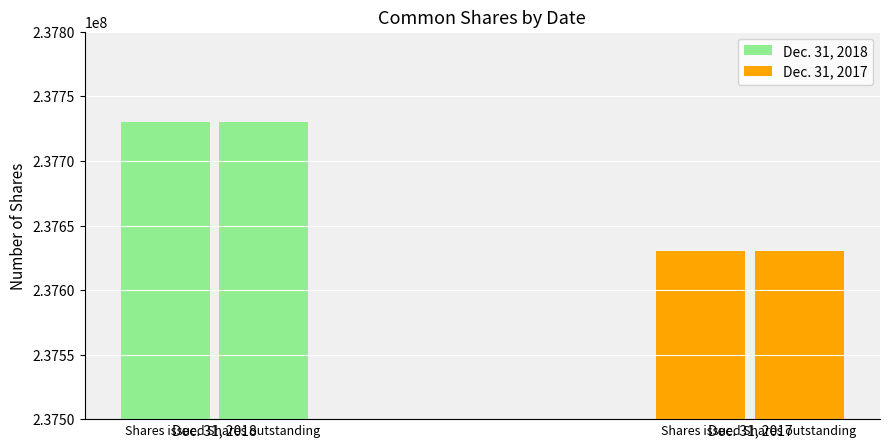

How many groups of bars are there?

2